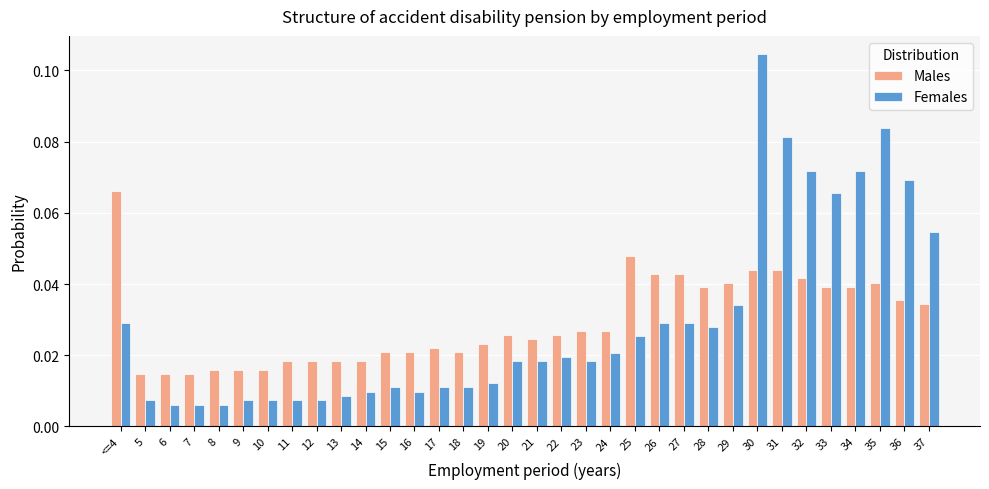

Is the value of Males at 27 greater than the value of Females at 37?

No